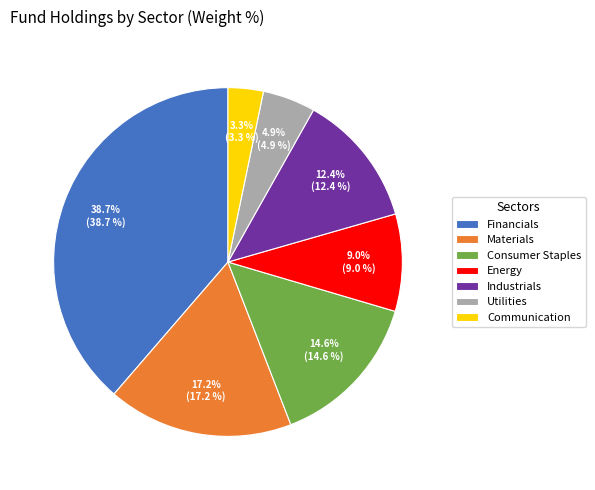

What portion of the pie excludes Utilities?

95.1%